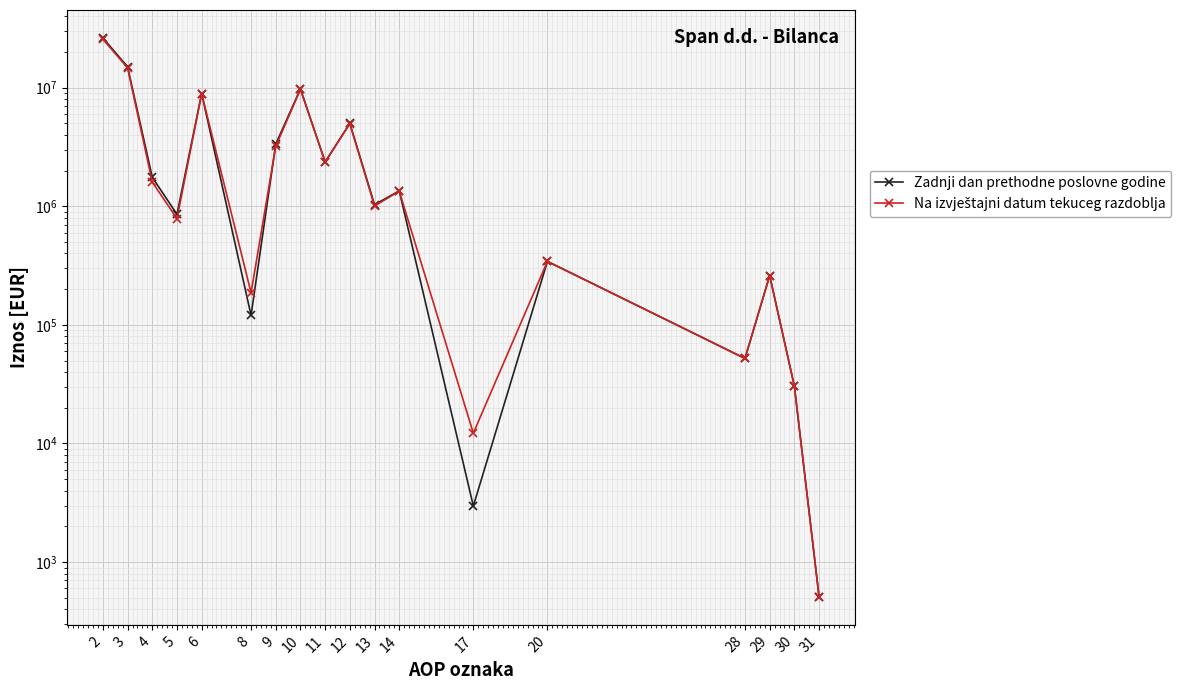

At which label does Zadnji dan prethodne poslovne godine reach its minimum?

31